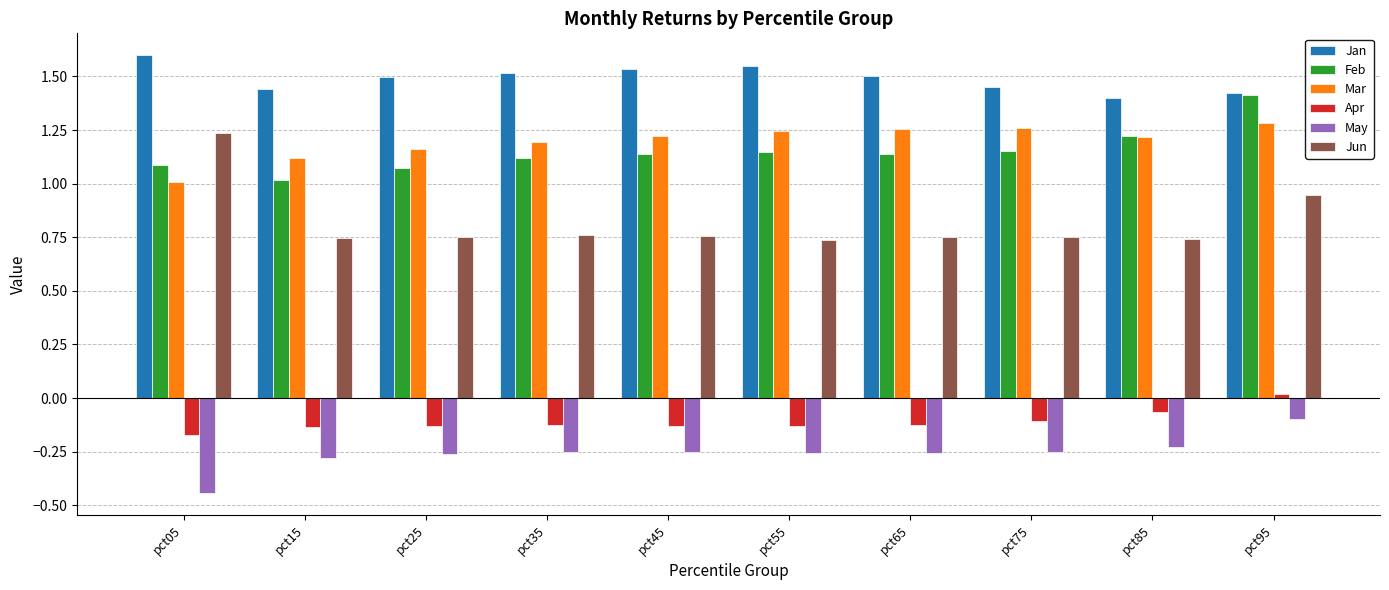

How many bars are there in total?

60